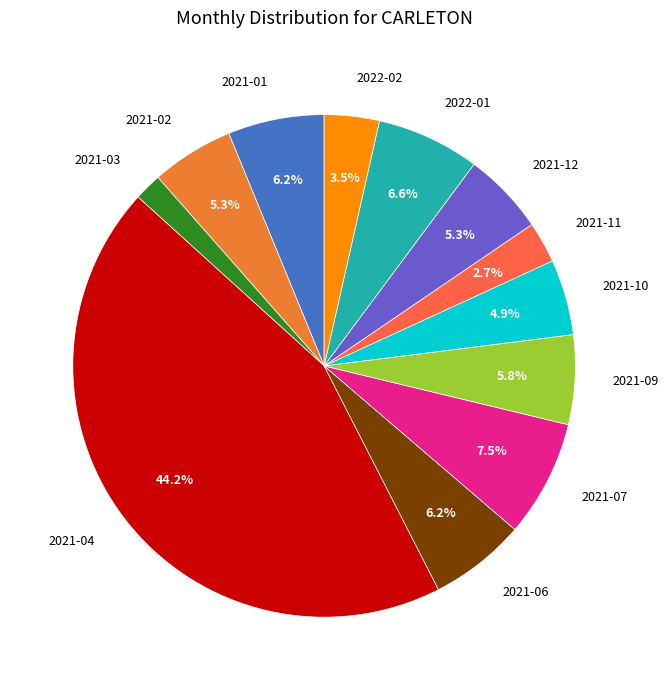

Is there a majority slice in this chart?

No